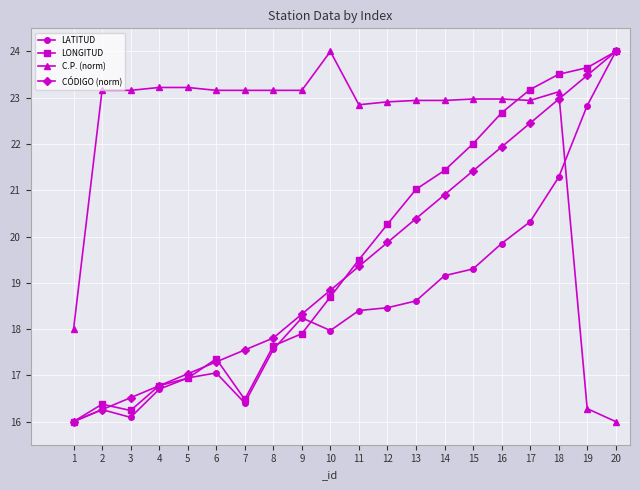

Rank the series at 13 from highest to lowest value.

C.P. (norm), LONGITUD, CÓDIGO (norm), LATITUD